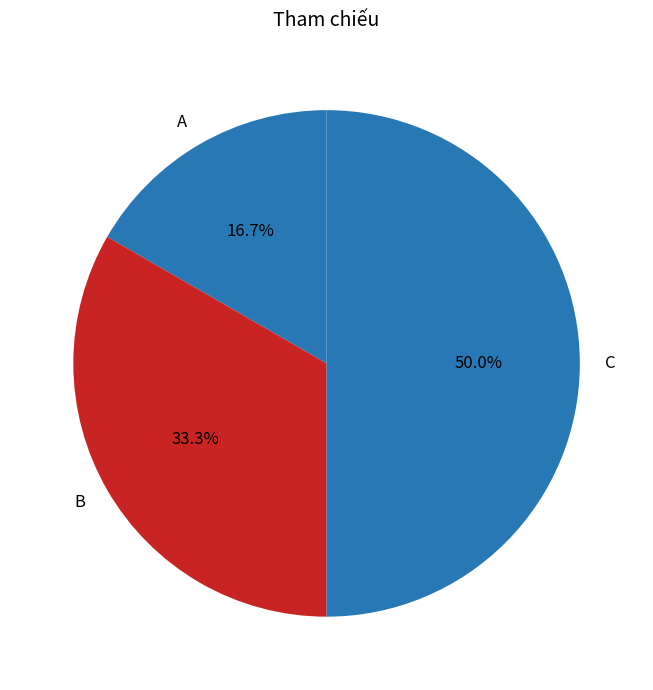

Is it true that C is 50% of the pie?

True